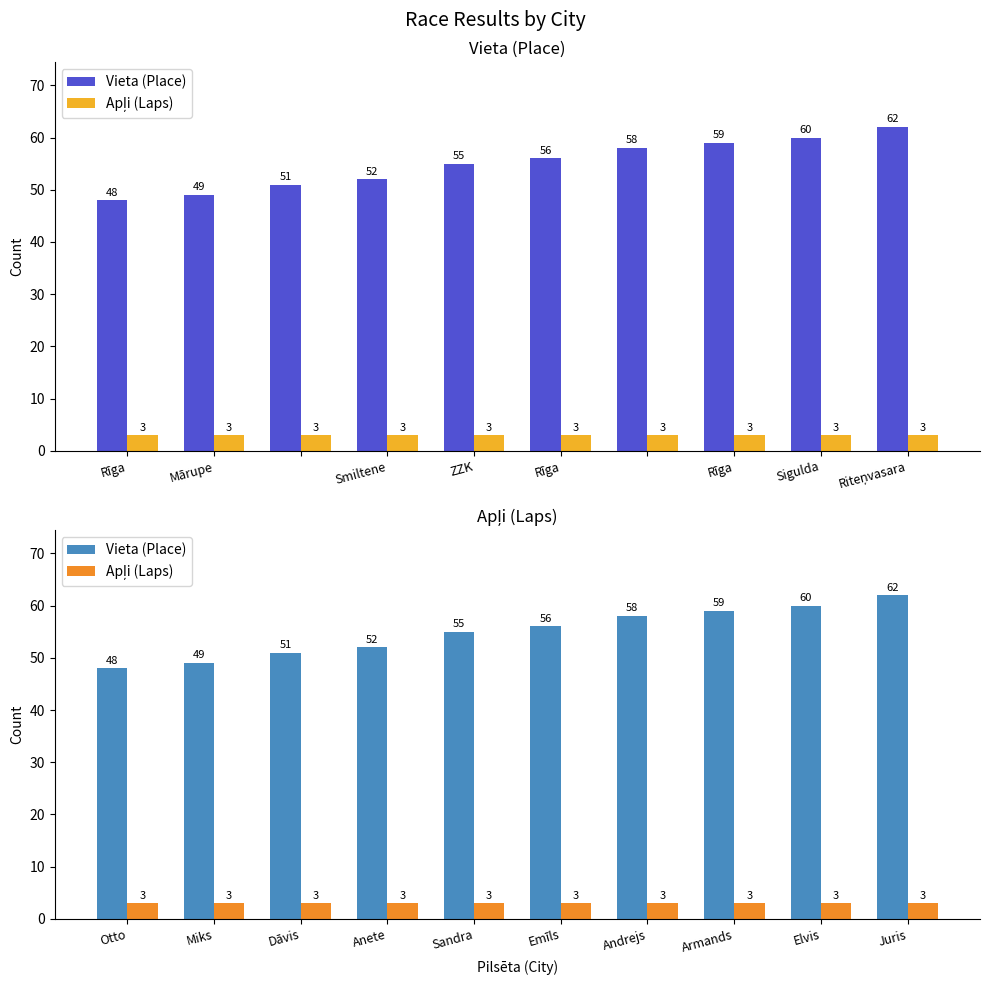

List the series in order of their peak value, highest first.

Vieta (Place), Apļi (Laps)